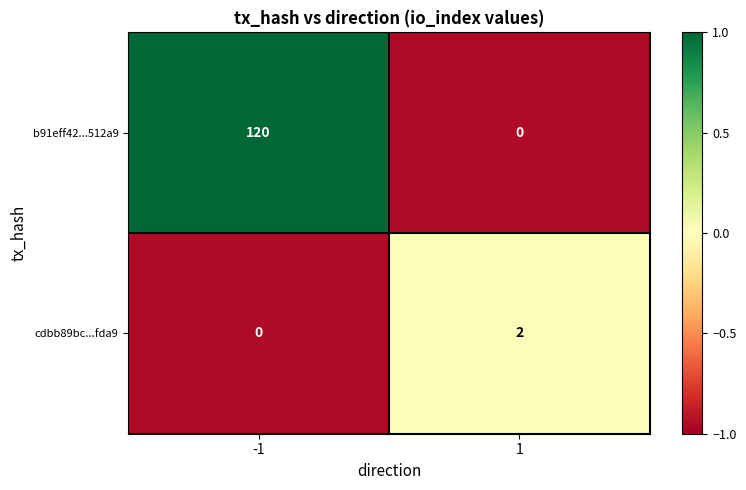

Rank the series by their average value, from highest to lowest.

b91eff42...512a9, cdbb89bc...fda9